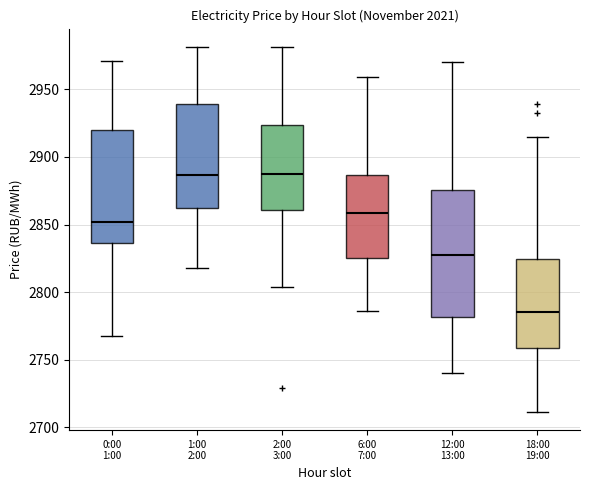

Where does the lower whisker of the box for 1:00 2:00 end on the y-axis? The values are not printed on the chart, so give them approximately, as read against the axis.

2820